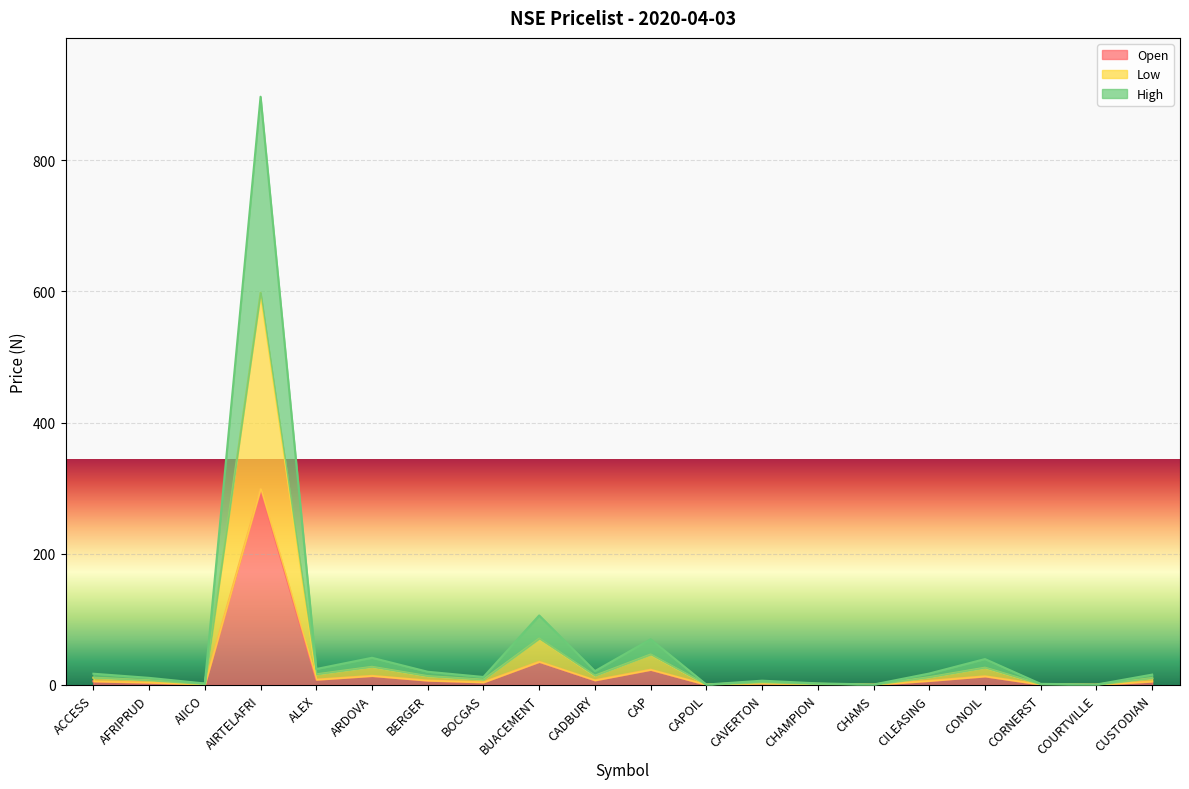

True or false: Open has a value of 23.2 at CAP.

True